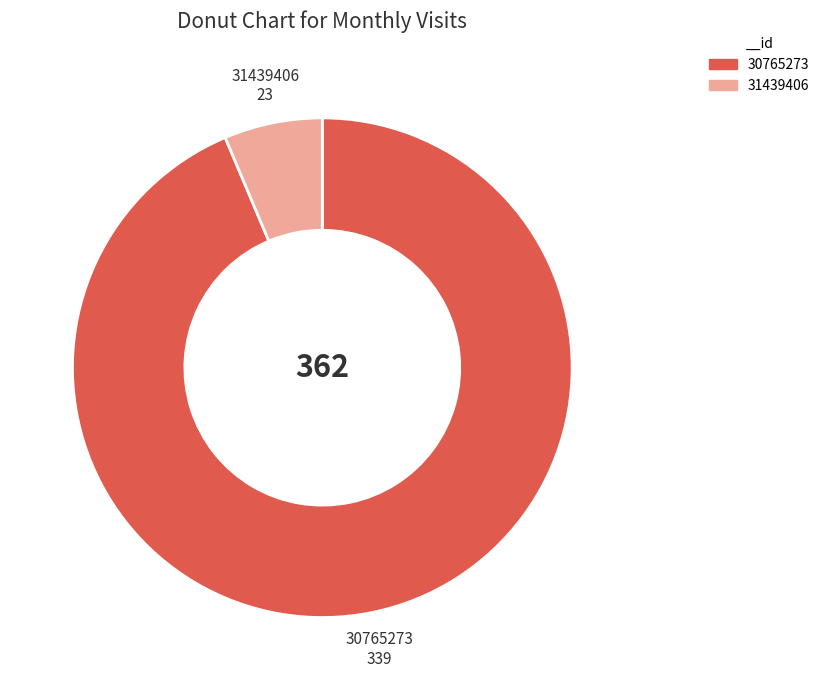

Which slice represents more than half of the pie?

30765273